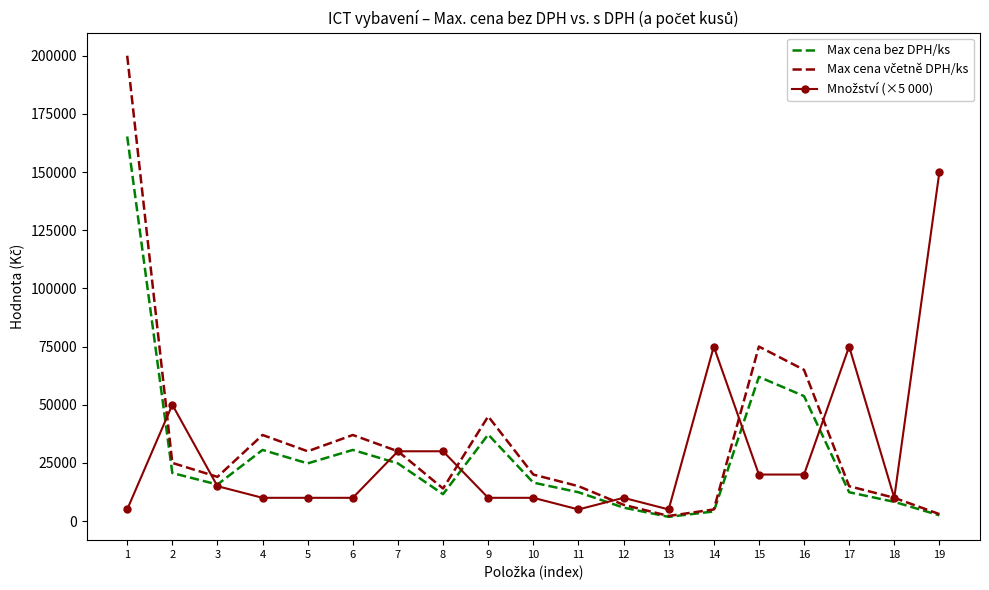

What is the spread (max minus min) of values at 9?

35000.0